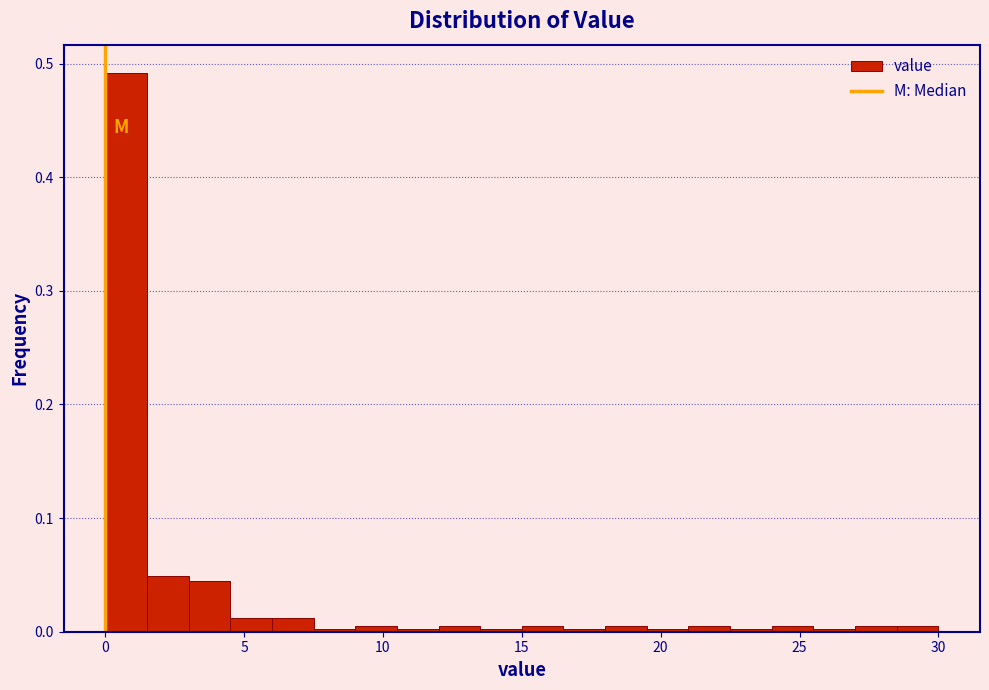

Around what value on the x-axis is the tallest bar? Give the approximate position of its centre, as read against the axis.

1.0